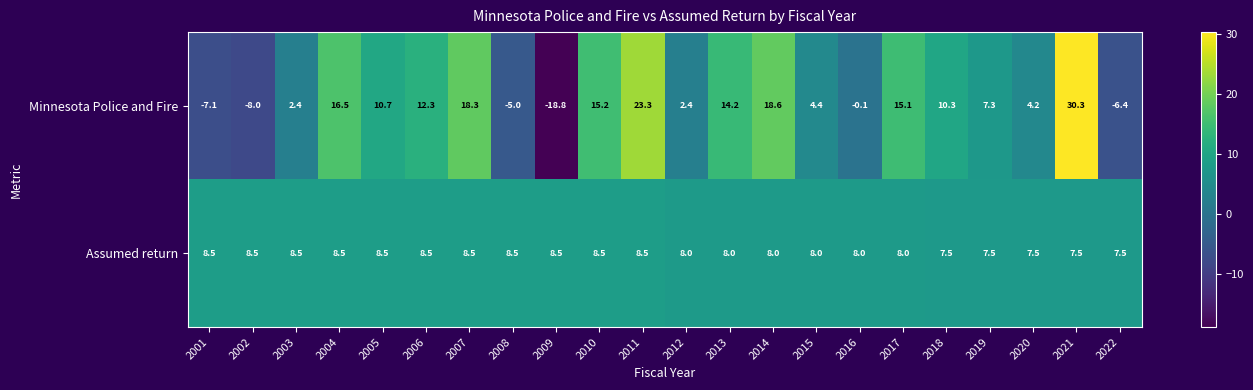

The value of Minnesota Police and Fire at 2003 is 3.8. True or false?

False